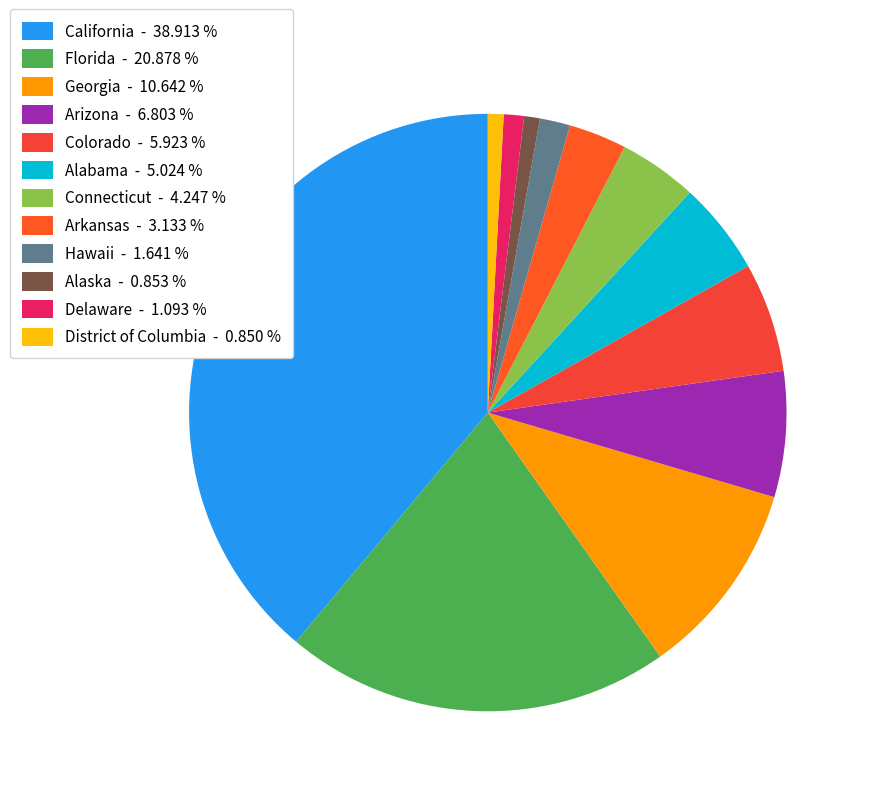

Is it true that California is 39% of the pie?

True